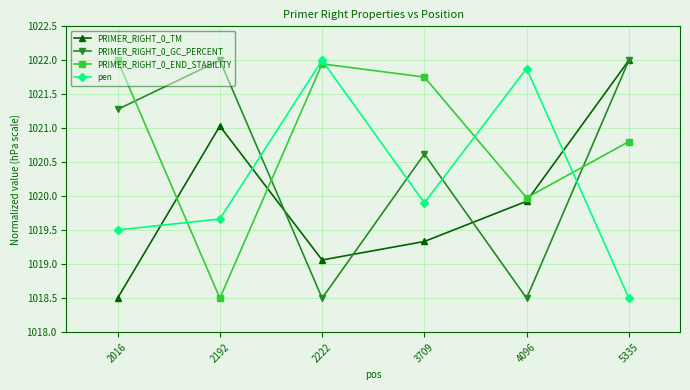

Where do PRIMER_RIGHT_0_TM and PRIMER_RIGHT_0_END_STABILITY first cross each other?

2016 and 2192